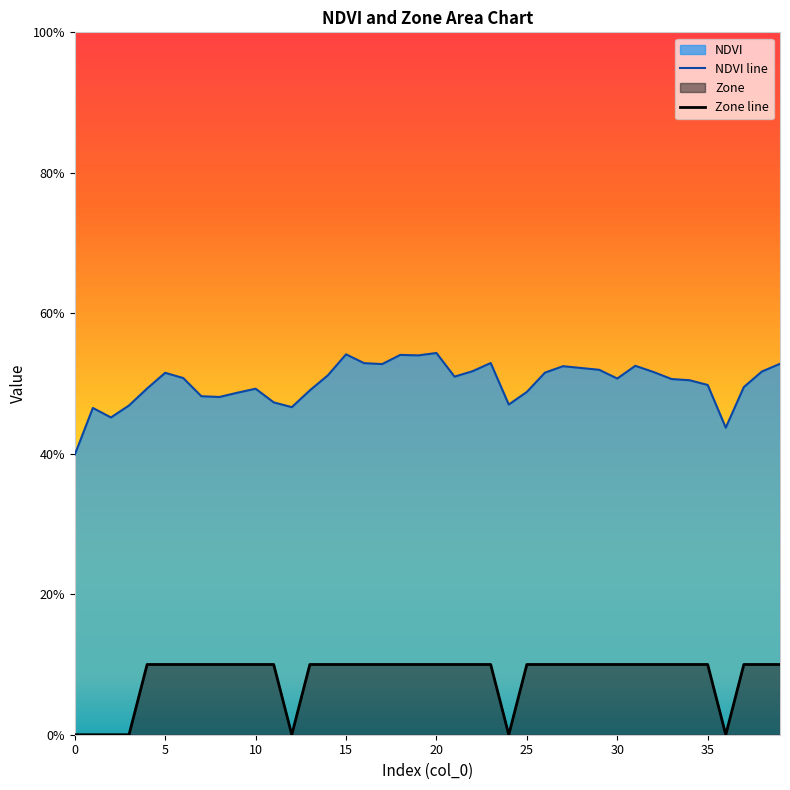

In Zone, how many points are lower than both neighbors (excluding endpoints)?

3